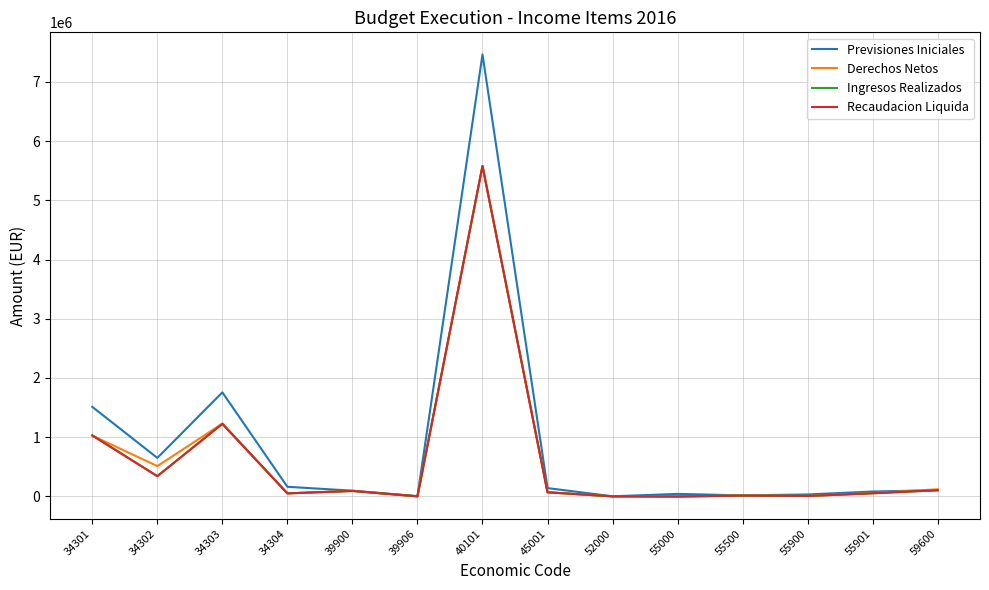

What is the difference between the maximum and minimum values in the Derechos Netos series?

5584000.0